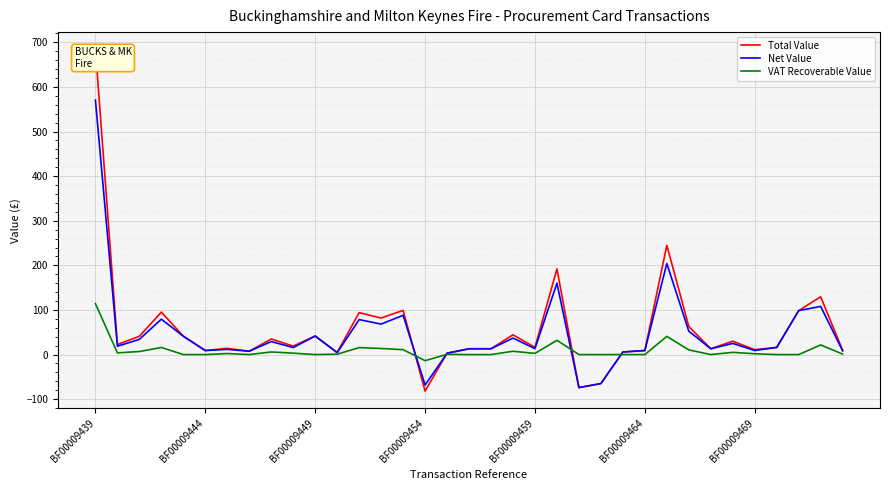

At which label does Net Value reach its peak?

BF00009439